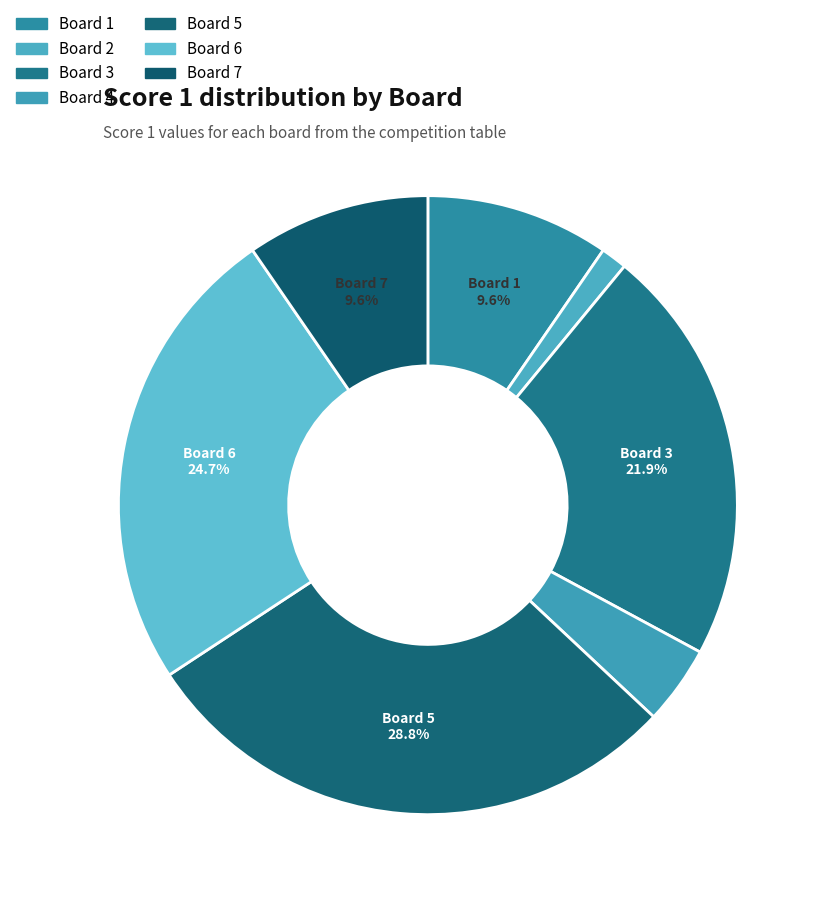

Which slice is the smallest?

2